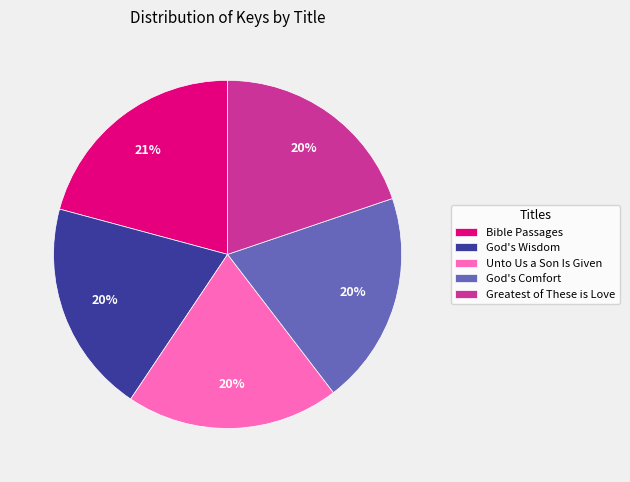

How many slices are in this pie chart?

5